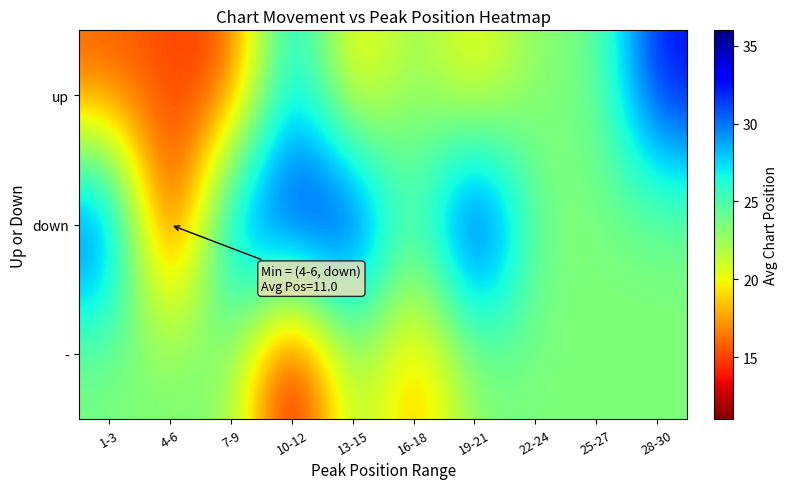

Reading left to right, list all the values displayed in this chart.

up: 1-3=15.6	4-6=15.2	7-9=14.5	10-12=29.0	13-15=18.0	16-18=23.4	19-21=19.0	22-24=23.4	25-27=23.4	28-30=33.0
down: 1-3=32.9	4-6=11.0	7-9=31.4	10-12=33.3	13-15=34.5	16-18=23.4	19-21=36.0	22-24=23.4	25-27=23.4	28-30=23.4
-: 1-3=23.4	4-6=23.4	7-9=23.4	10-12=11.0	13-15=23.4	16-18=17.0	19-21=23.4	22-24=23.4	25-27=23.4	28-30=23.4